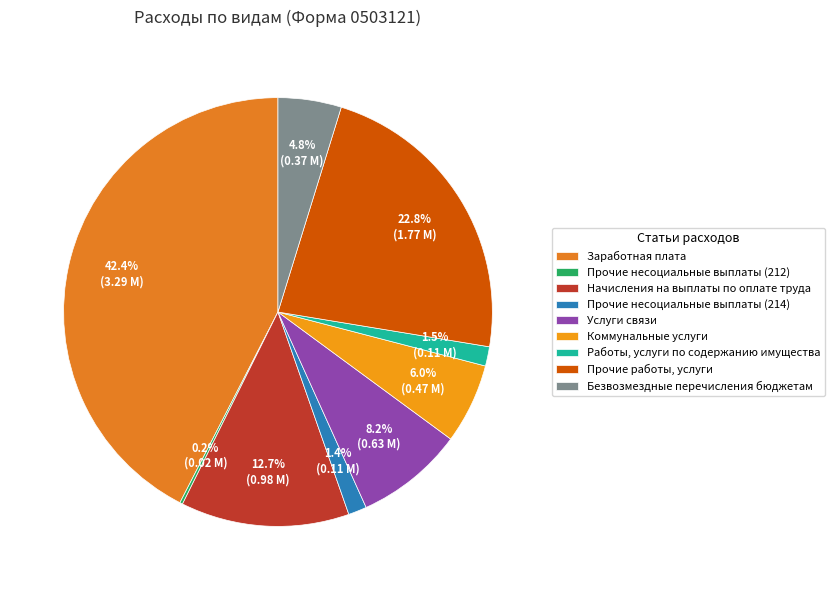

What is the smallest slice in the pie chart?

Прочие несоциальные выплаты (212)